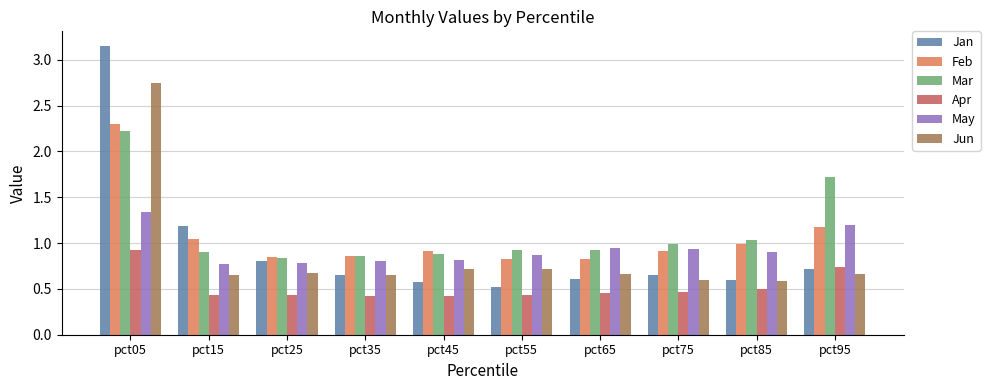

At which category does the chart reach its peak across all series?

pct05